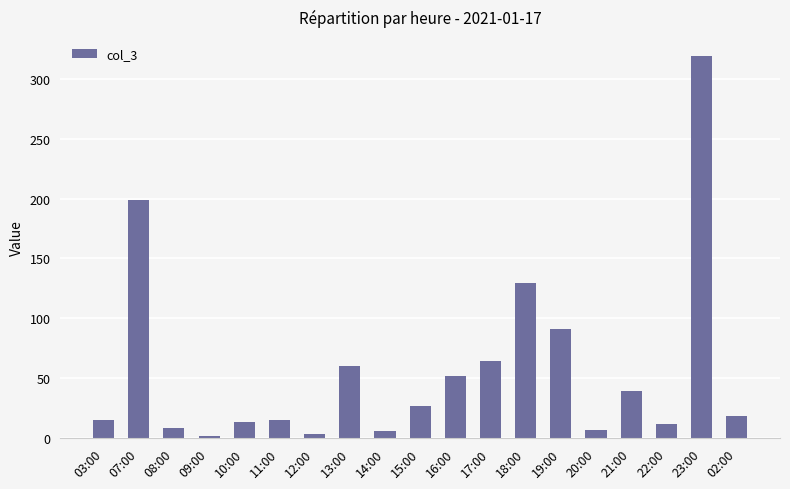

Which has a higher value, 16:00 or 13:00?

13:00